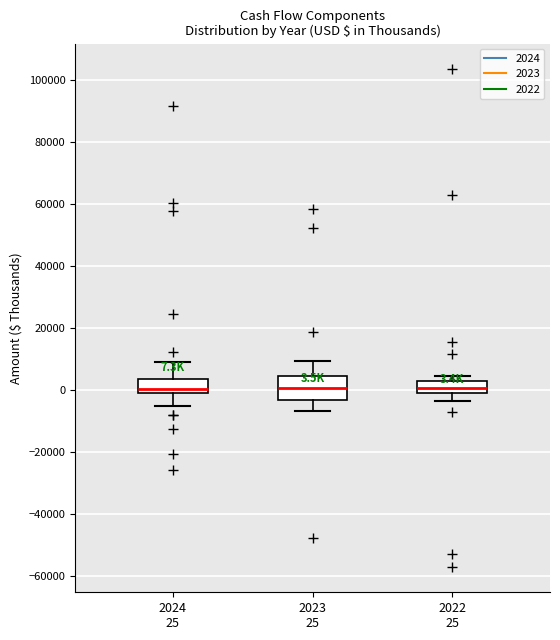

Which box is the tallest, from its lower edge to its upper edge?

2023 25